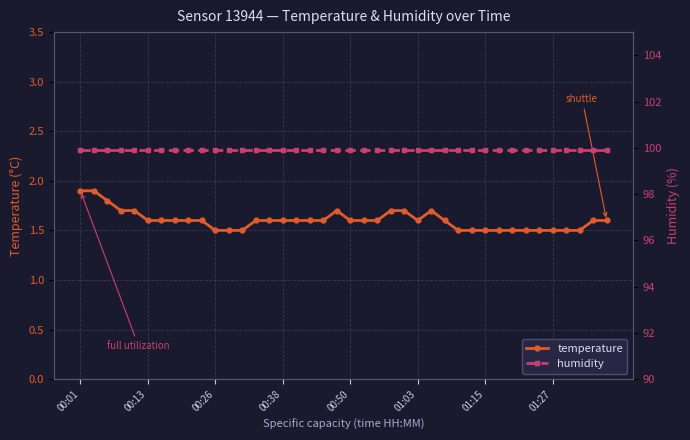

How many temperature values are between 1 and 2?

40